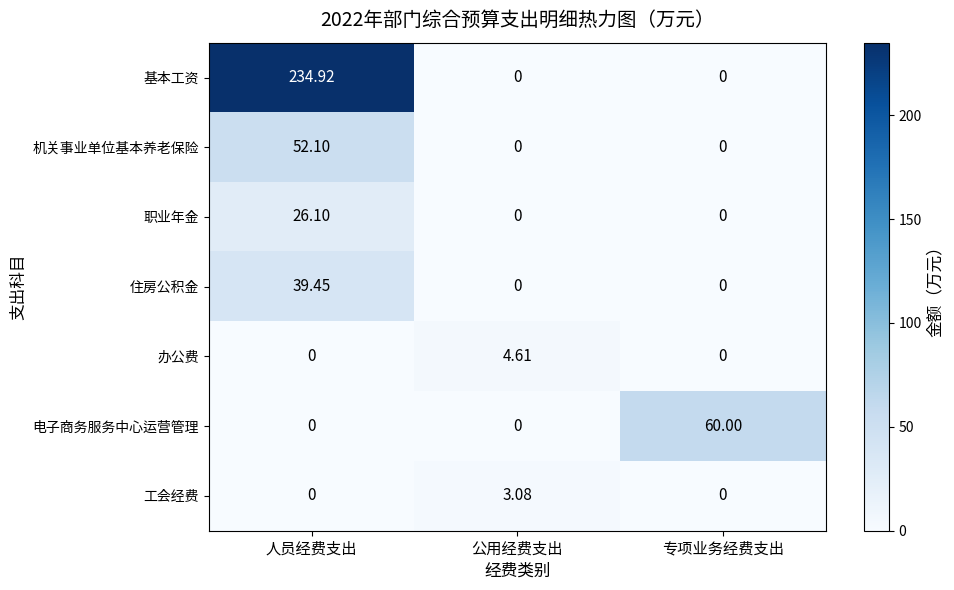

Which category has the highest value across all series?

人员经费支出